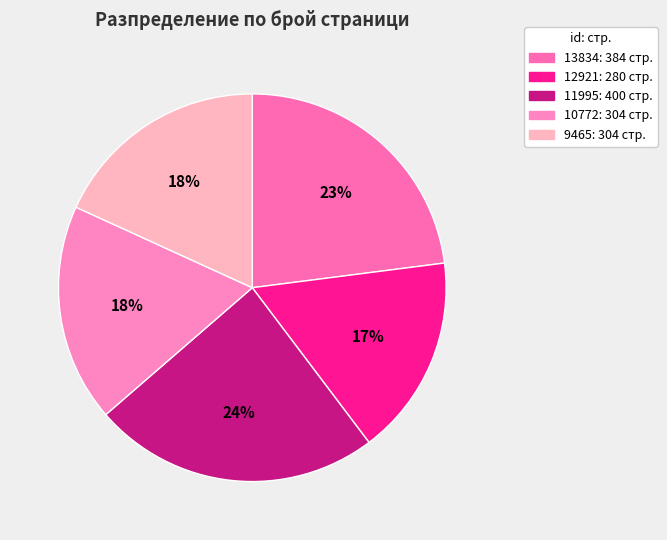

Which slice is the largest?

11995